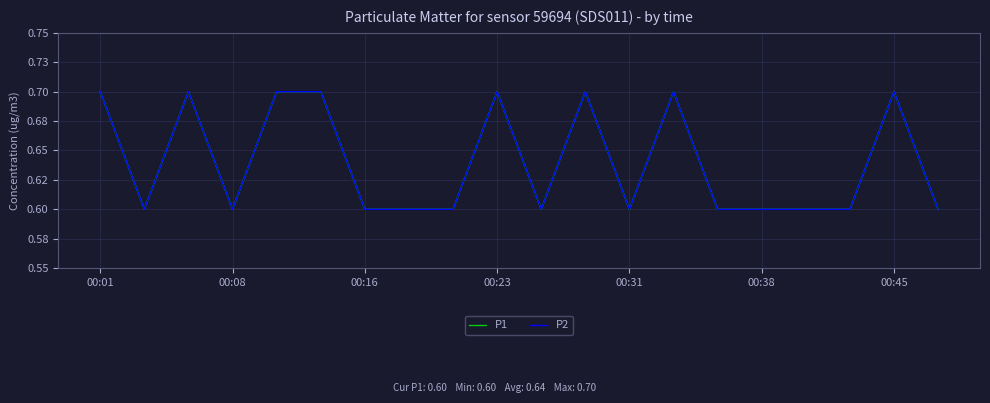

What is the value of the P1 point at the 15th from the left?

0.6